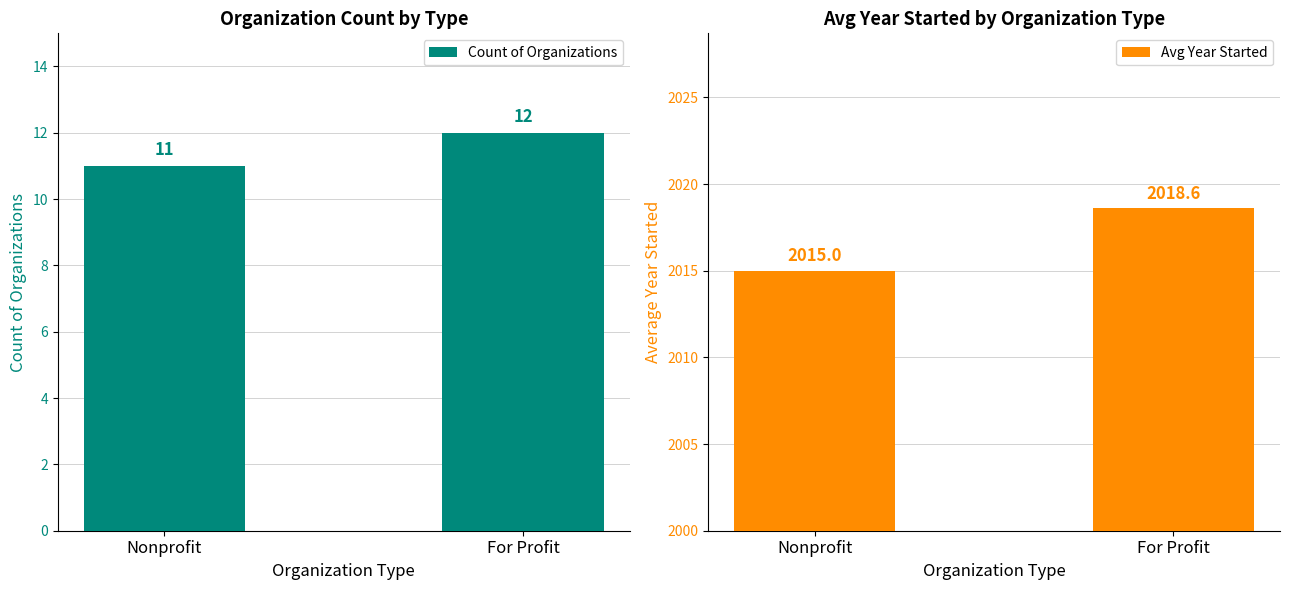

Rank the series by their average value, from highest to lowest.

Avg Year Started, Count of Organizations